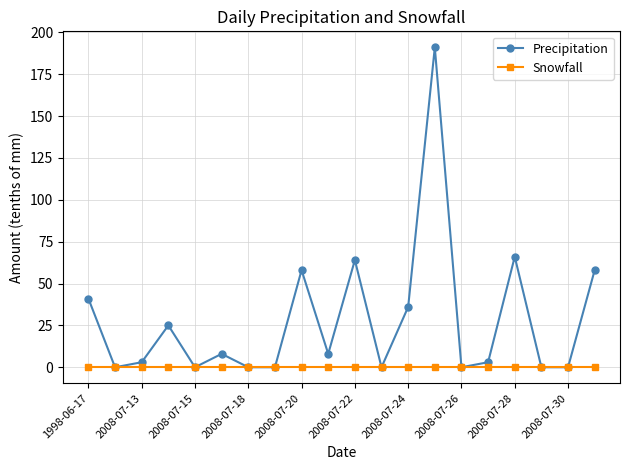

Which series has the largest total across all categories?

Precipitation